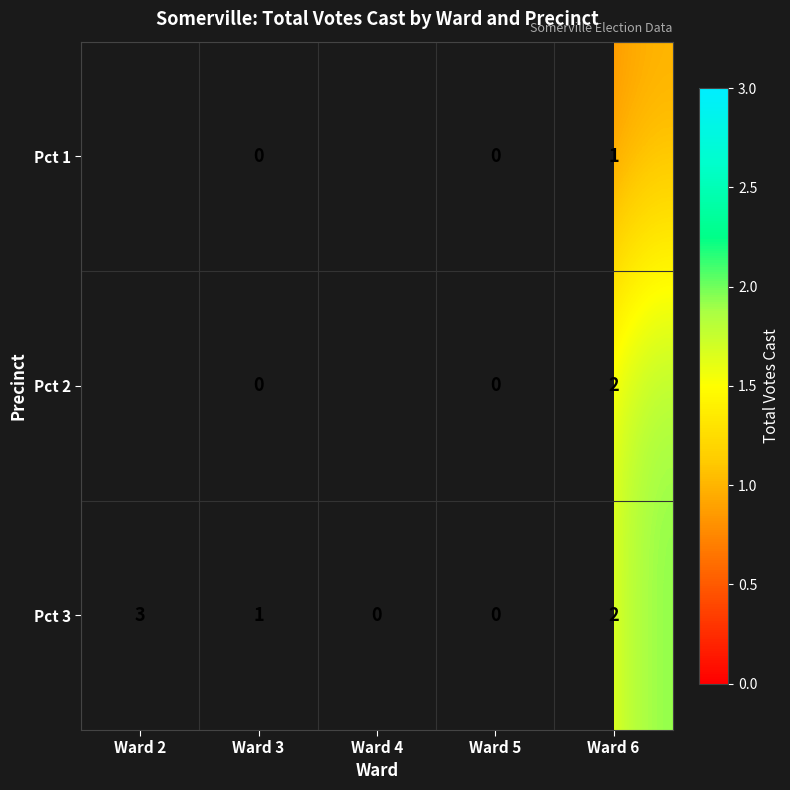

What is the total value across all series at Ward 6?

5